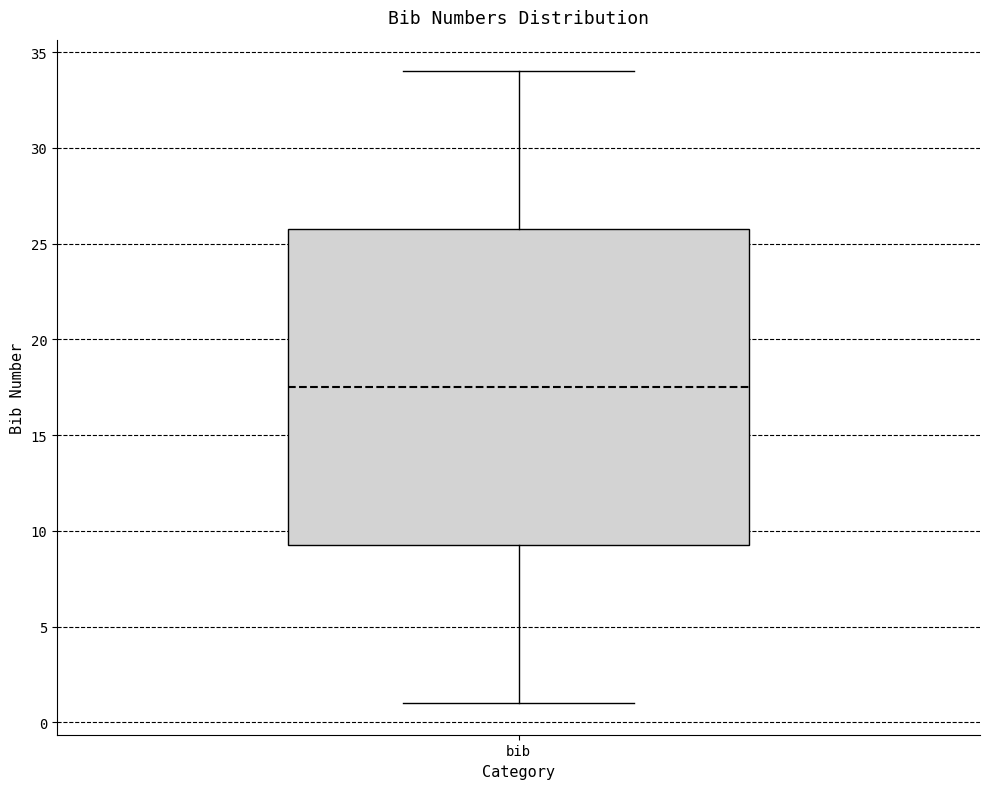

Read this box plot against the y-axis: the position of the median line, the range covered by the box, and the ends of both whiskers. The values are not printed on the chart, so give them approximately, as read against the axis.

median 17.5, box 9.5 to 26.0, whiskers 1.0 to 34.0